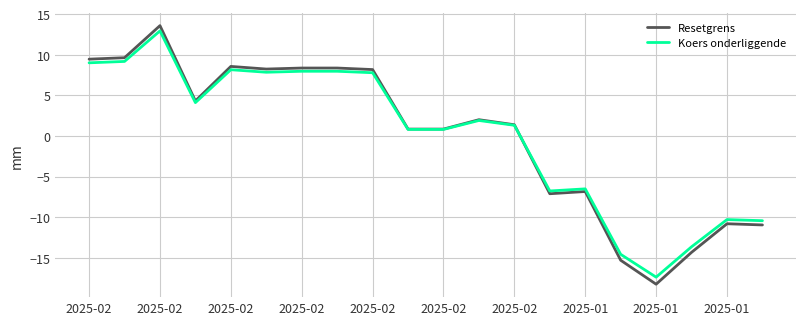

Which series has the widest spread of values?

Resetgrens